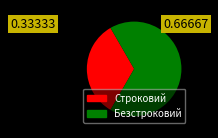

Is it true that Строковий is 19% of the pie?

False